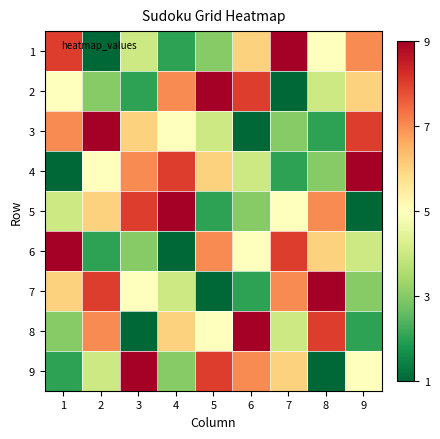

At which category is the sum across all series the highest?

1